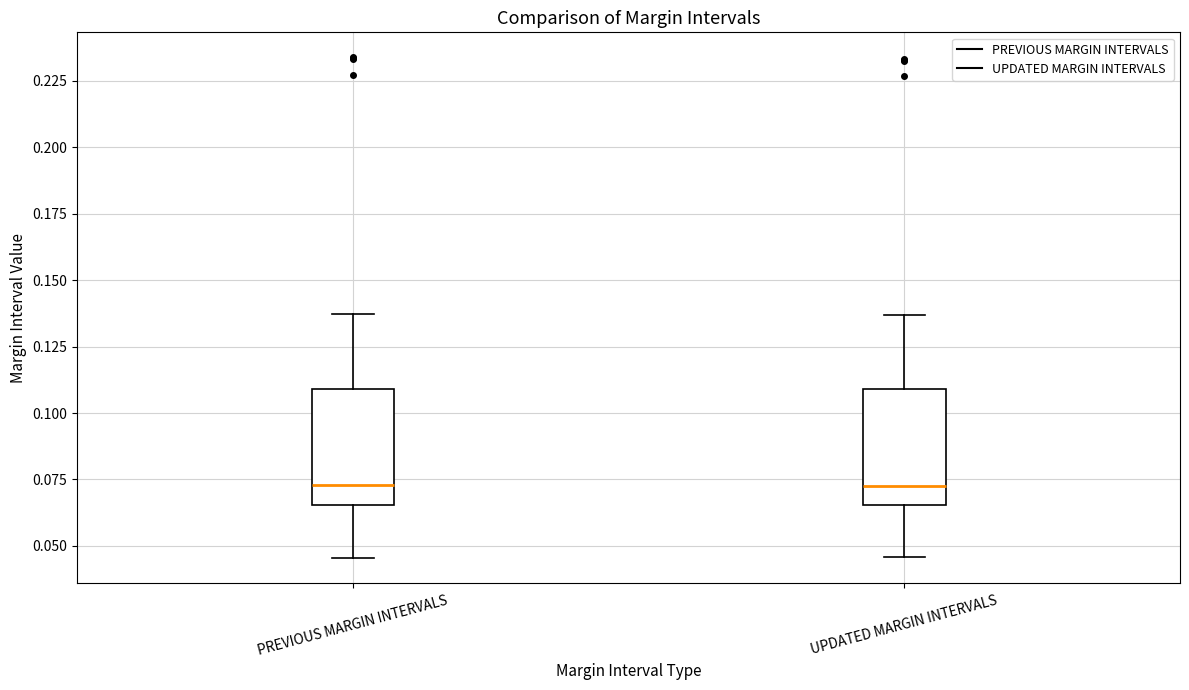

Reading left to right, read every box against the y-axis: the position of its median line, the range the box covers, and the ends of its whiskers. The values are not printed on the chart, so give them approximately, as read against the axis.

PREVIOUS MARGIN INTERVALS: median 0.075, box 0.065 to 0.110, whiskers 0.045 to 0.135
UPDATED MARGIN INTERVALS: median 0.075, box 0.065 to 0.110, whiskers 0.045 to 0.135